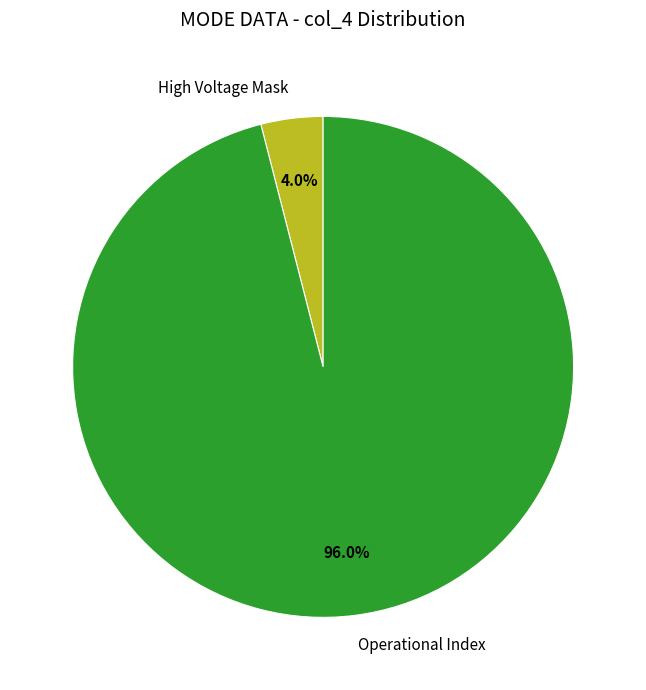

Is there a majority slice in this chart?

Yes